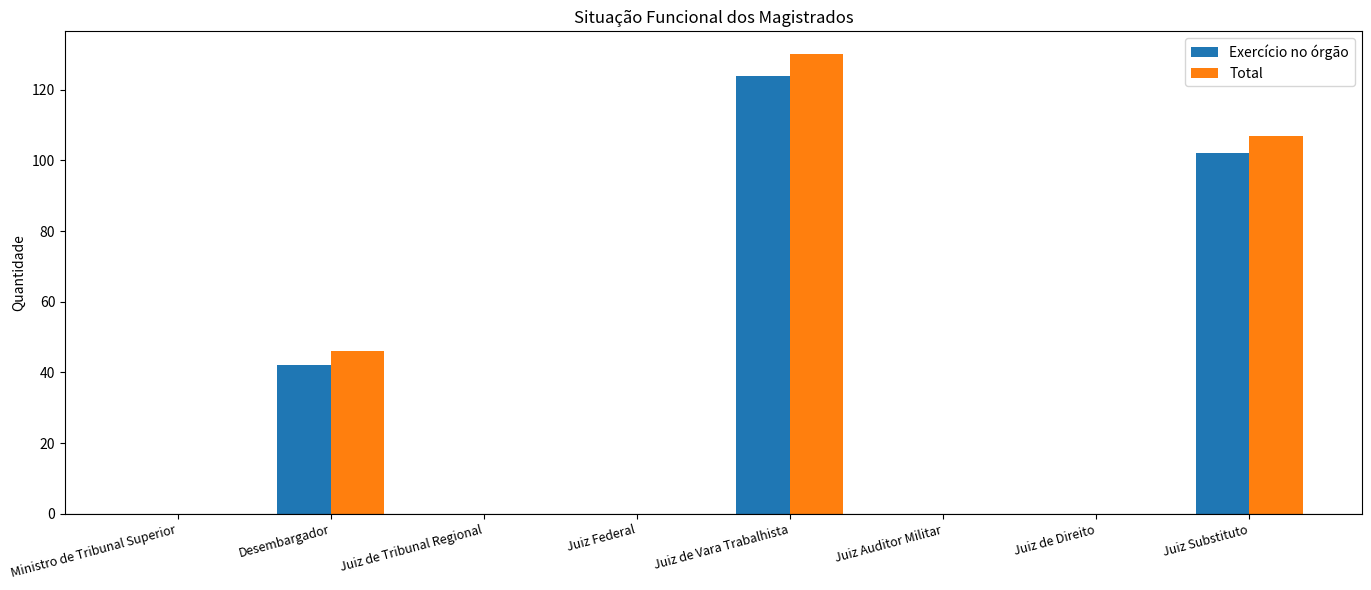

Is it true that Total equals 130 at Juiz de Vara Trabalhista?

True